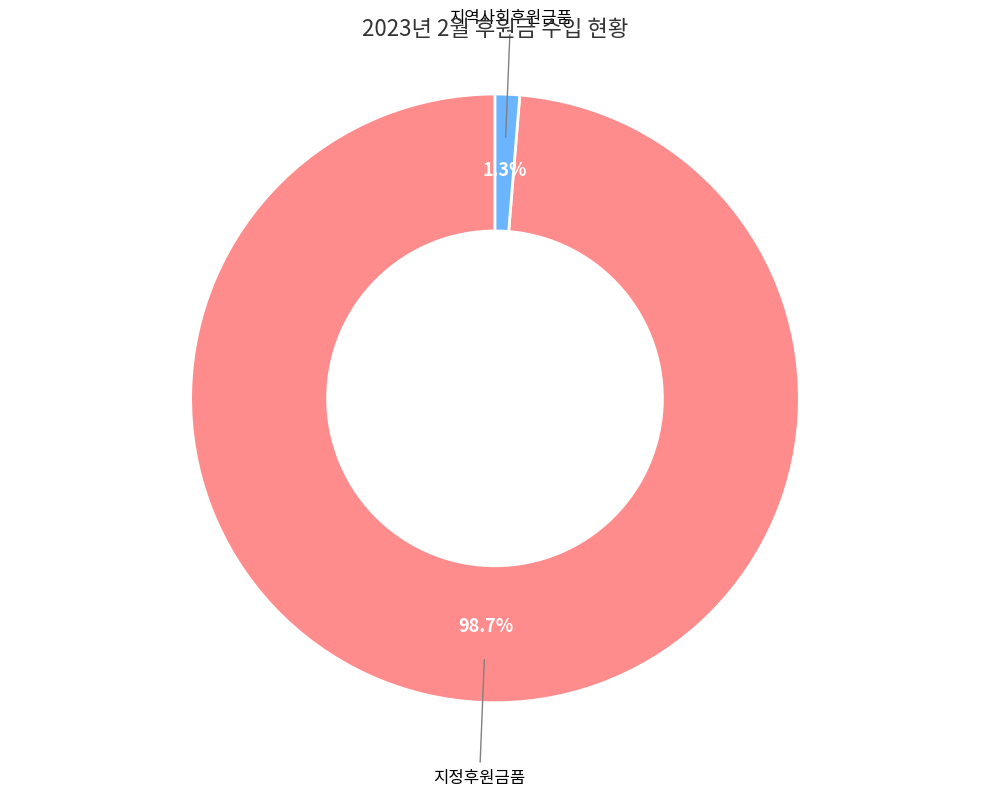

Does any single category account for the majority?

Yes